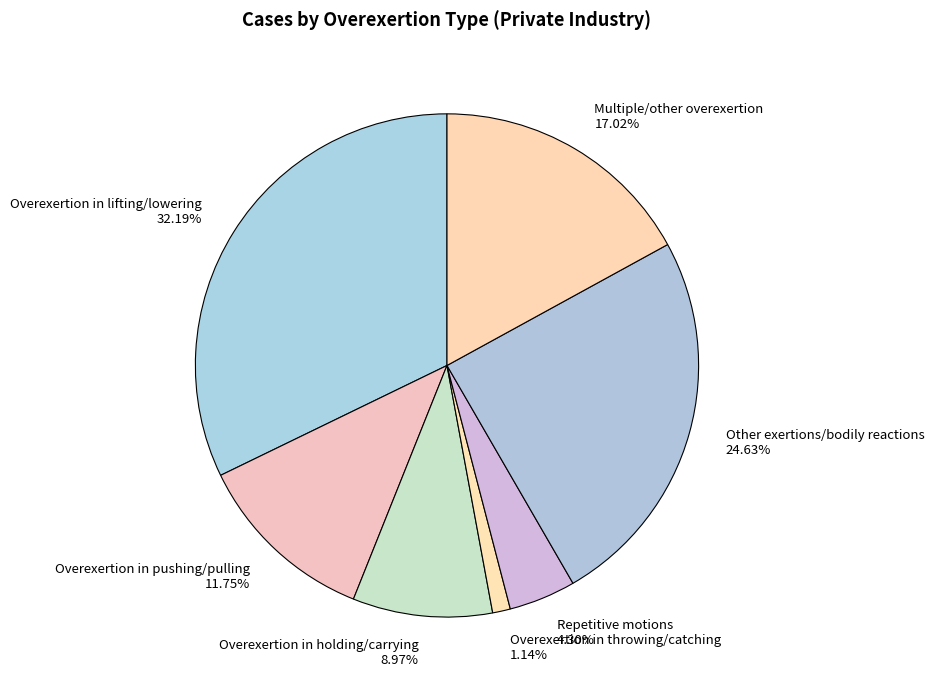

What is the smallest slice in the pie chart?

Overexertion in throwing/catching